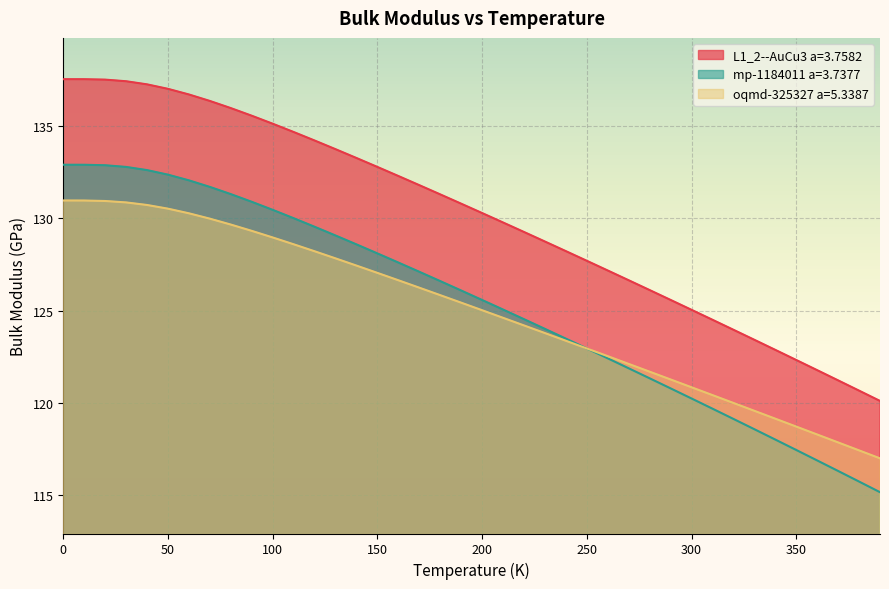

What is the total value across all series at 240.0?

375.1